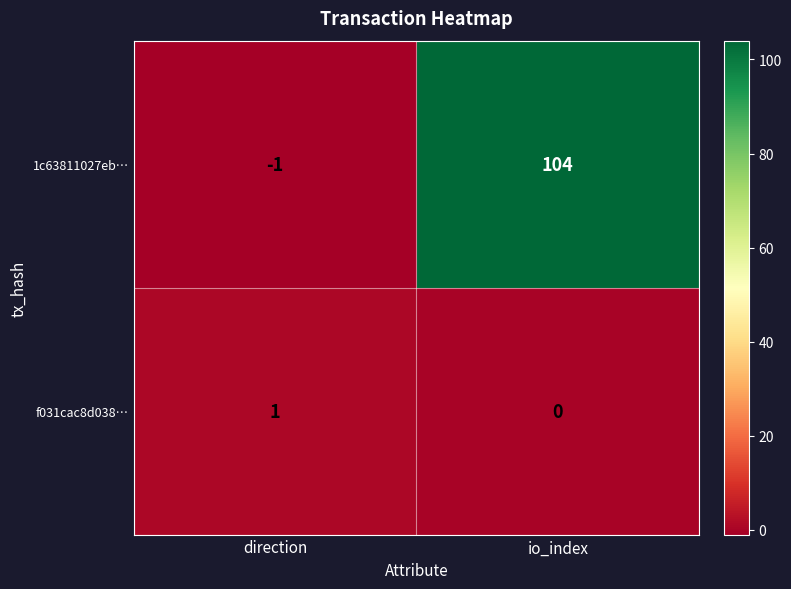

Reading left to right, what are all the values shown in this chart?

1c63811027eb…: direction=-1	io_index=104
f031cac8d038…: direction=1	io_index=0